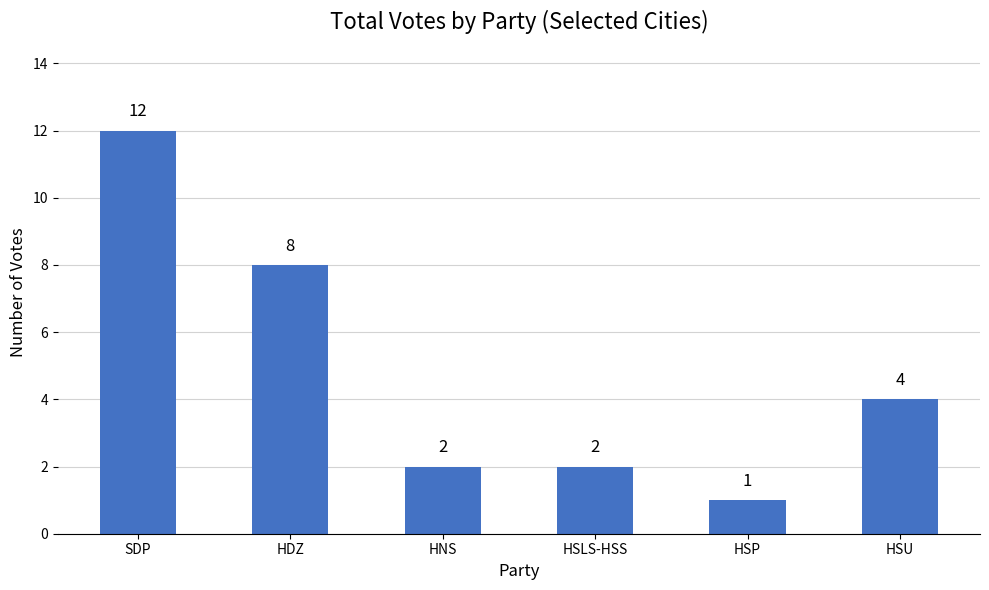

The value at HSU is 7. True or false?

False